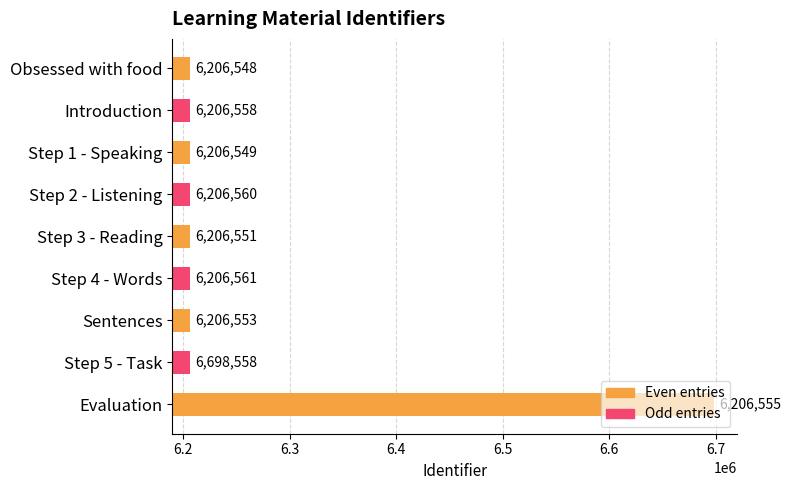

Which label corresponds to the largest value in the chart?

Evaluation